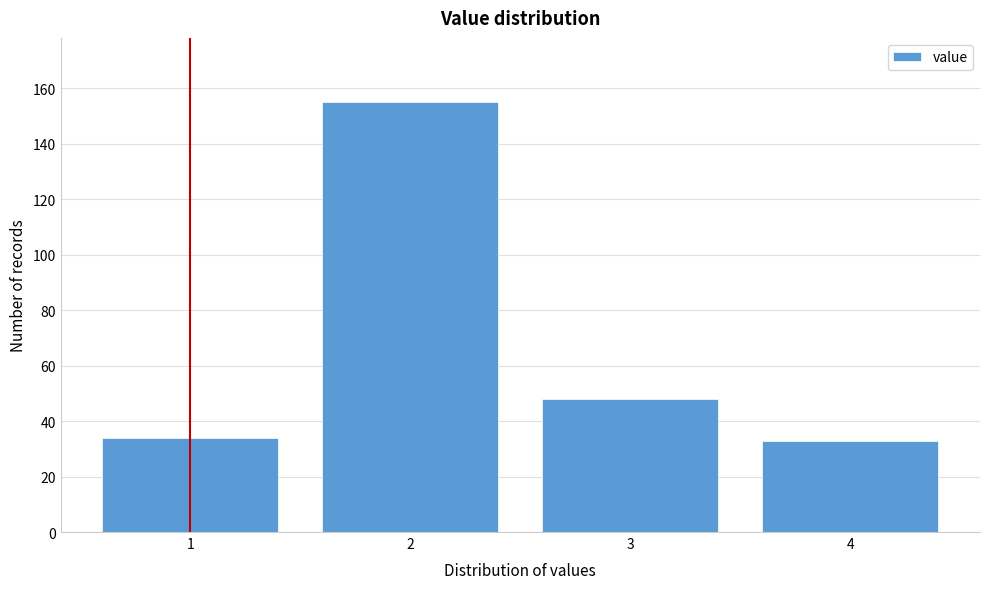

Reading left to right, transcribe this chart: for each bar, give the range it covers on the x-axis and its height. The values are not printed on the chart, so give them approximately, as read against the axis.

0.5 to 1.5: 34
1.5 to 2.5: 156
2.5 to 3.5: 48
3.5 to 4.5: 34